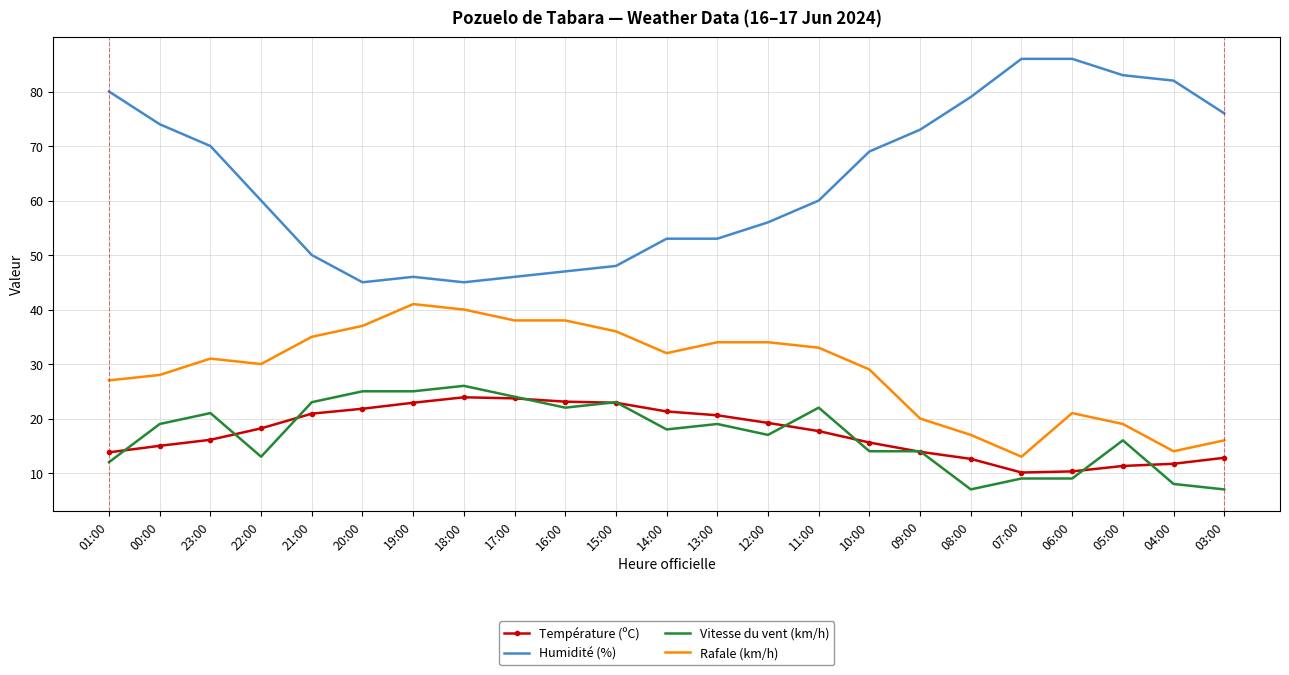

What is the spread (max minus min) of values at 07:00?

77.0